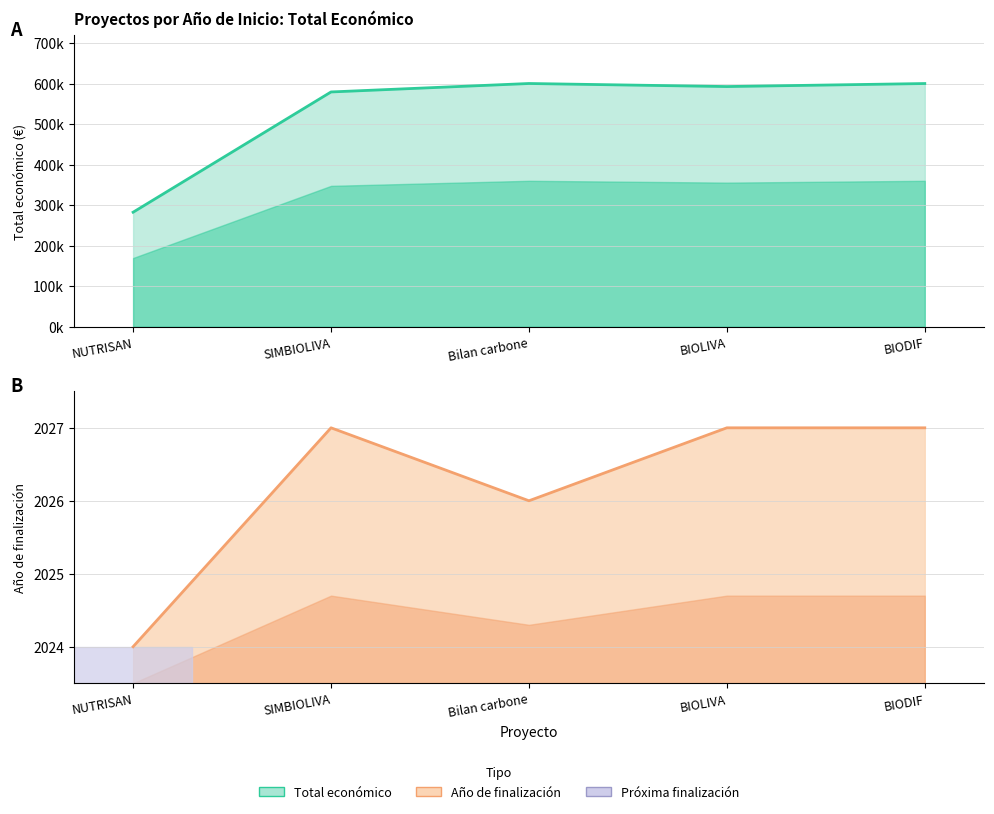

At NUTRISAN, list the series in order from largest to smallest.

Total económico, Año de finalización